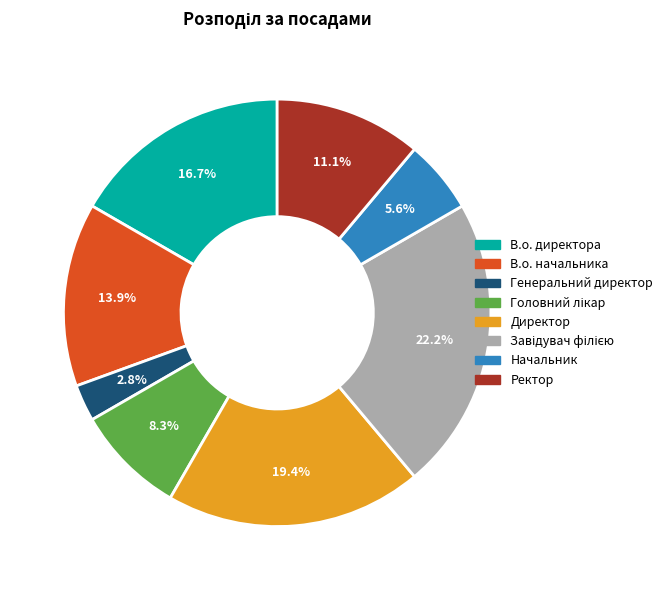

What is the total percentage of В.о. директора and Ректор?

27.8%